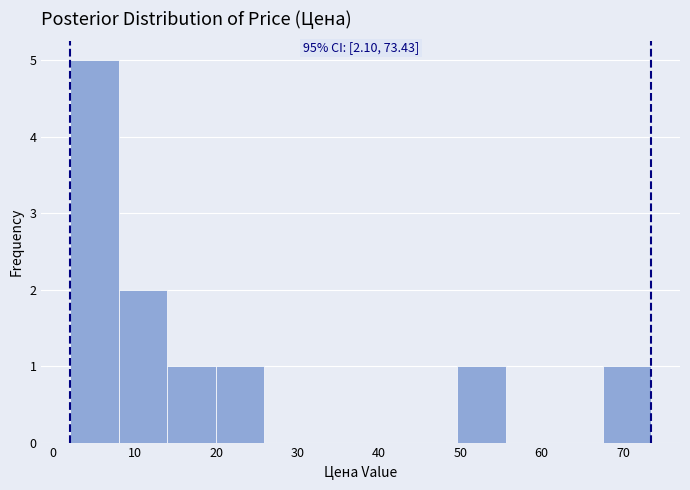

Over which range of the x-axis is the bar tallest?

2 to 8